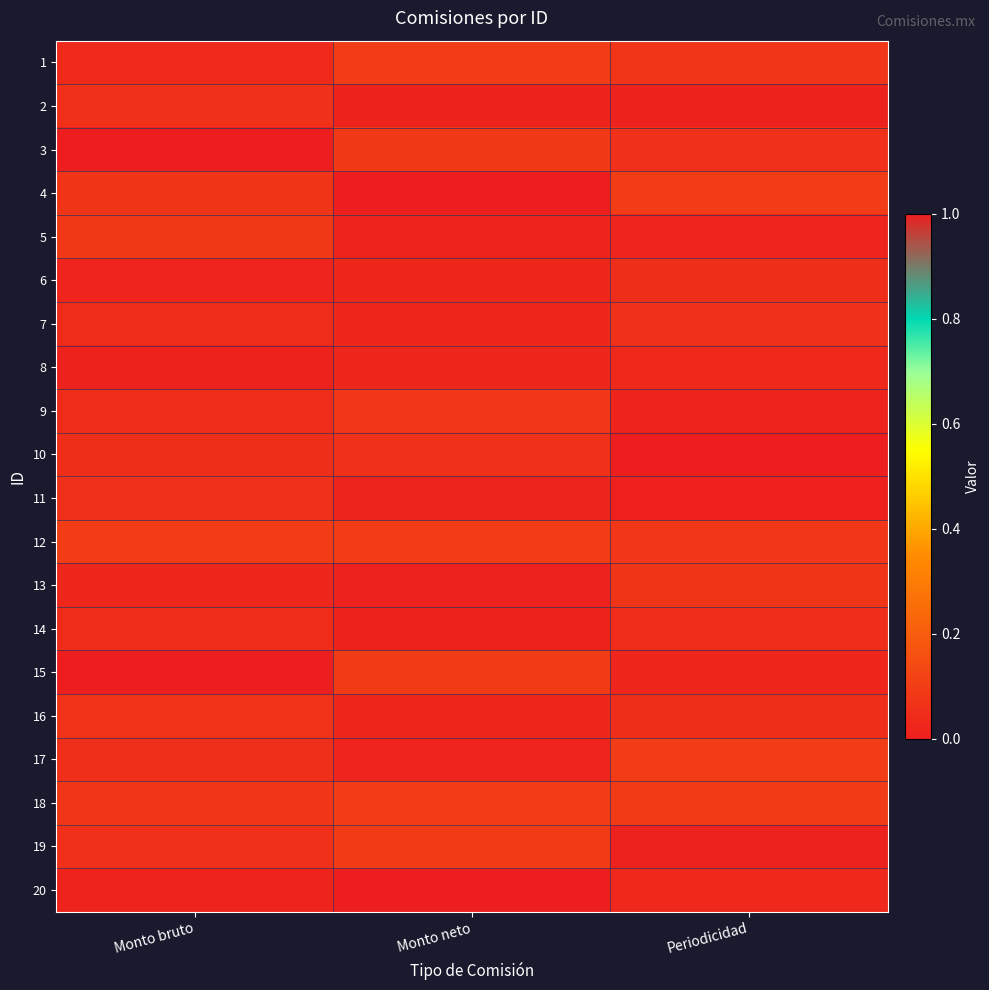

At which category is the sum across all series the highest?

Periodicidad